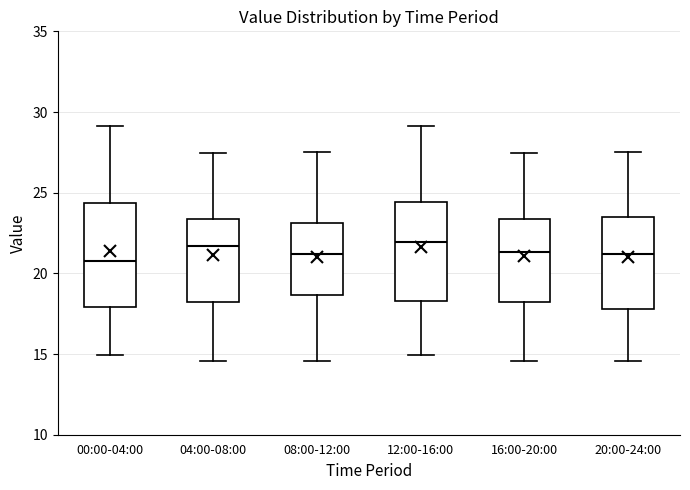

Reading left to right, read every box against the y-axis: the position of its median line, the range the box covers, and the ends of its whiskers. The values are not printed on the chart, so give them approximately, as read against the axis.

00:00-04:00: median 21.0, box 18.0 to 24.5, whiskers 15.0 to 29.0
04:00-08:00: median 21.5, box 18.5 to 23.5, whiskers 14.5 to 27.5
08:00-12:00: median 21.0, box 18.5 to 23.0, whiskers 14.5 to 27.5
12:00-16:00: median 22.0, box 18.5 to 24.5, whiskers 15.0 to 29.0
16:00-20:00: median 21.5, box 18.5 to 23.5, whiskers 14.5 to 27.5
20:00-24:00: median 21.0, box 18.0 to 23.5, whiskers 14.5 to 27.5